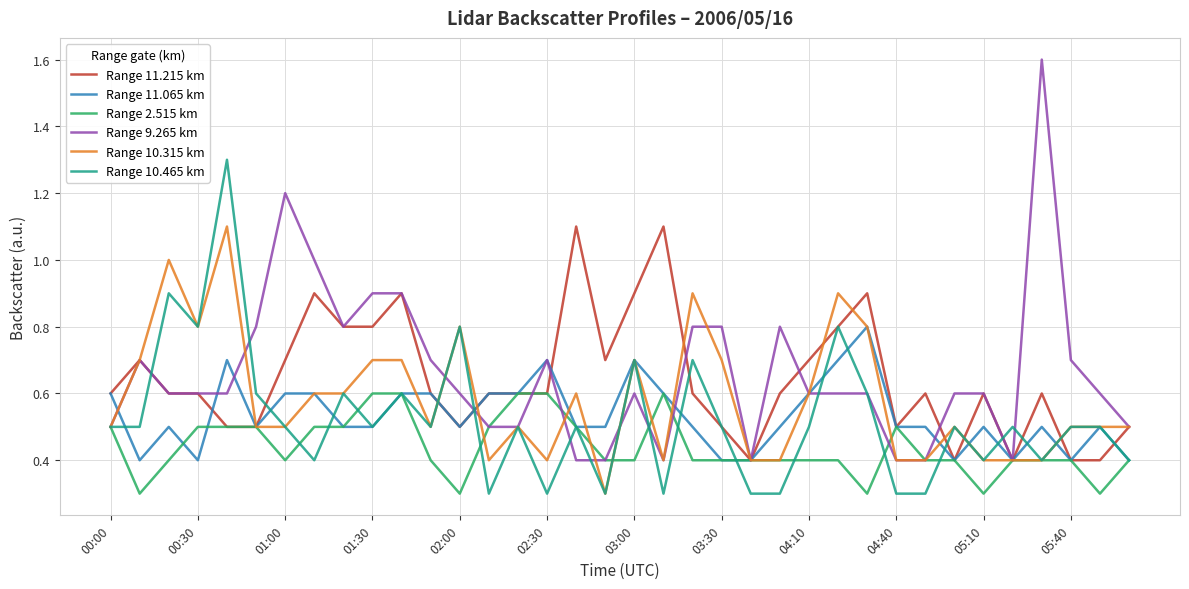

Which series has the largest range (max minus min)?

Range 9.265 km